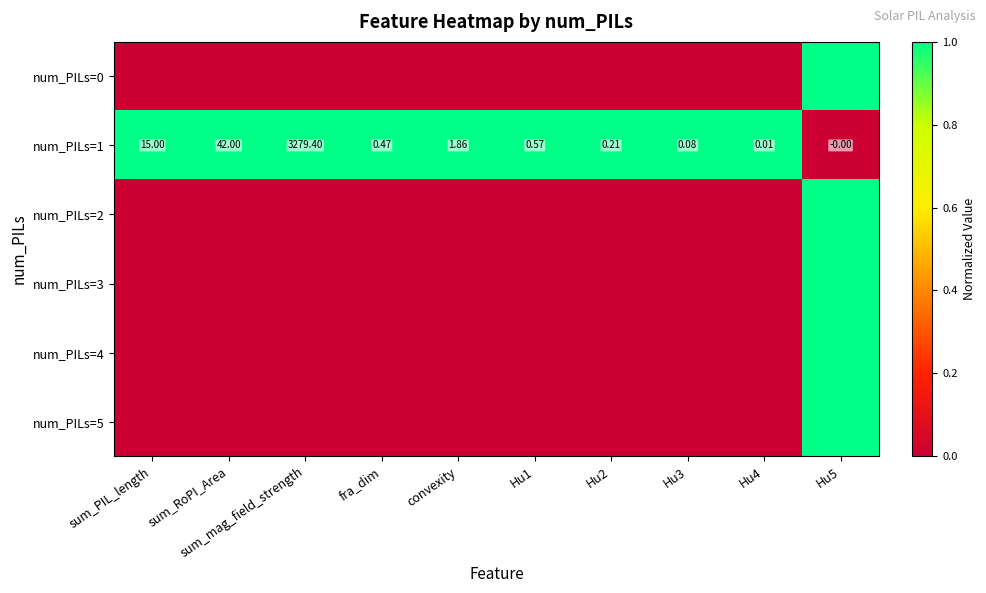

Where is num_PILs=3 nearest to the value 0?

sum_PIL_length